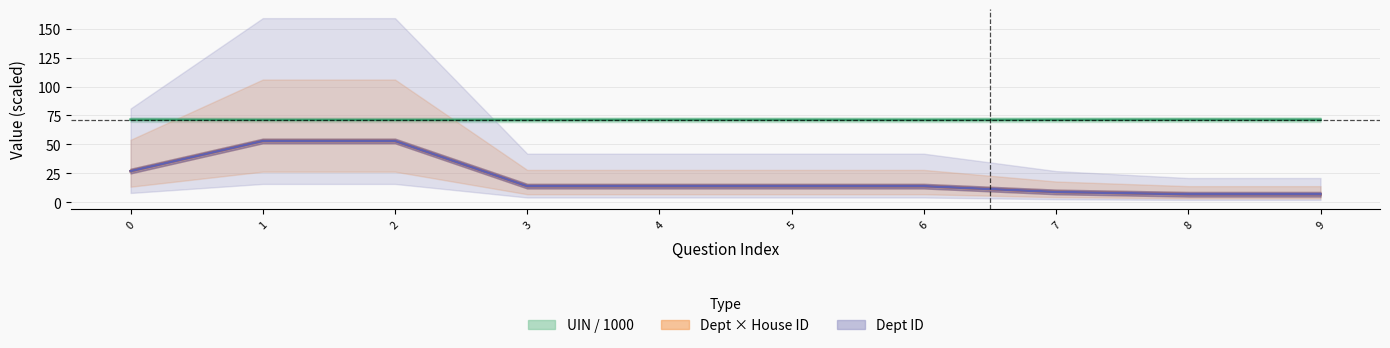

What is the sum of the answering_dept_id values at 7 and 9?

16.0